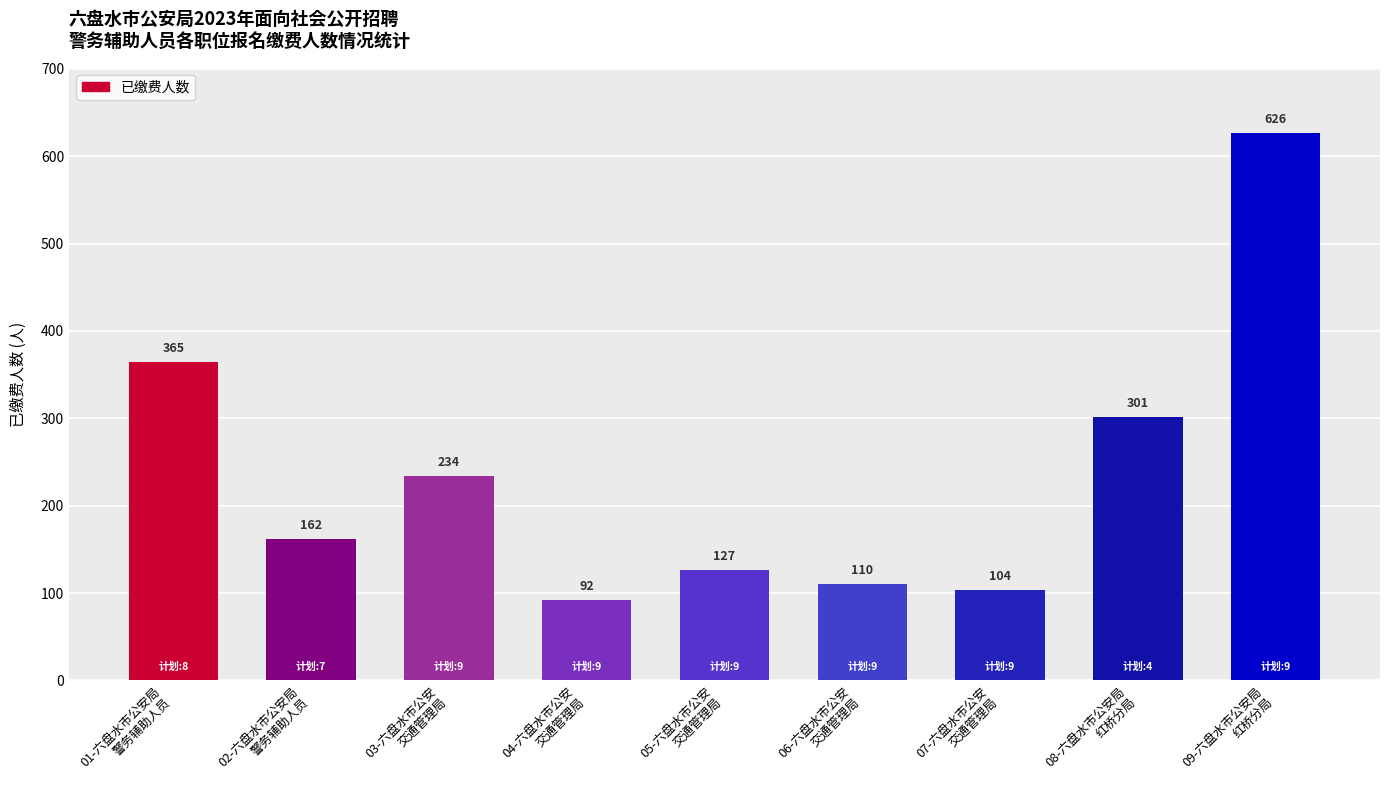

What is the difference between the second highest and minimum values?

273